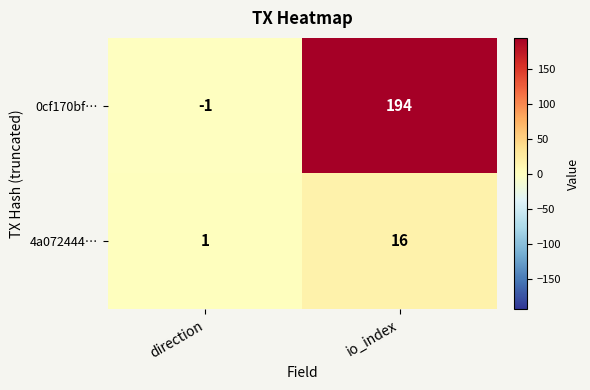

True or false: 0cf170bf… has a value of -1 at direction.

True